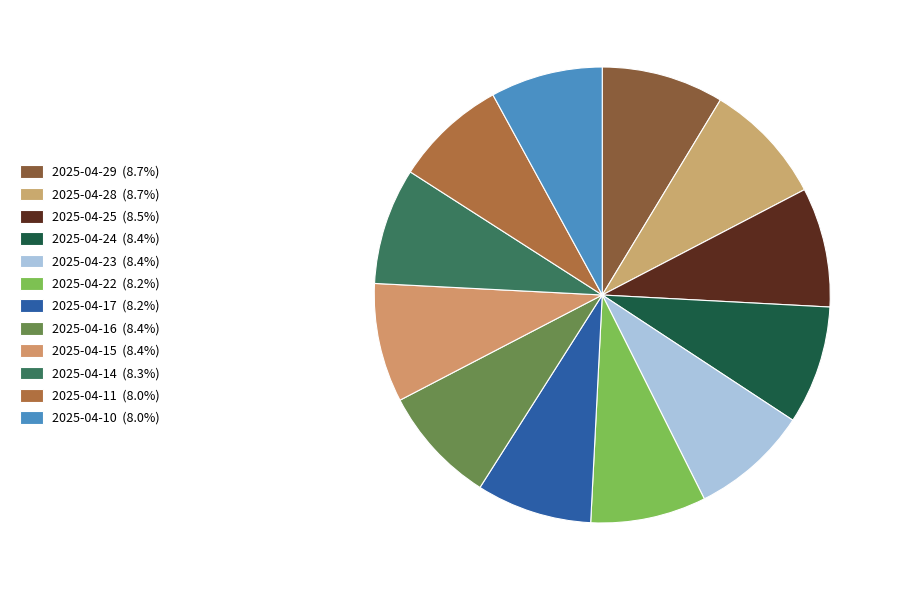

To the nearest percent, what is the average slice percentage?

8%